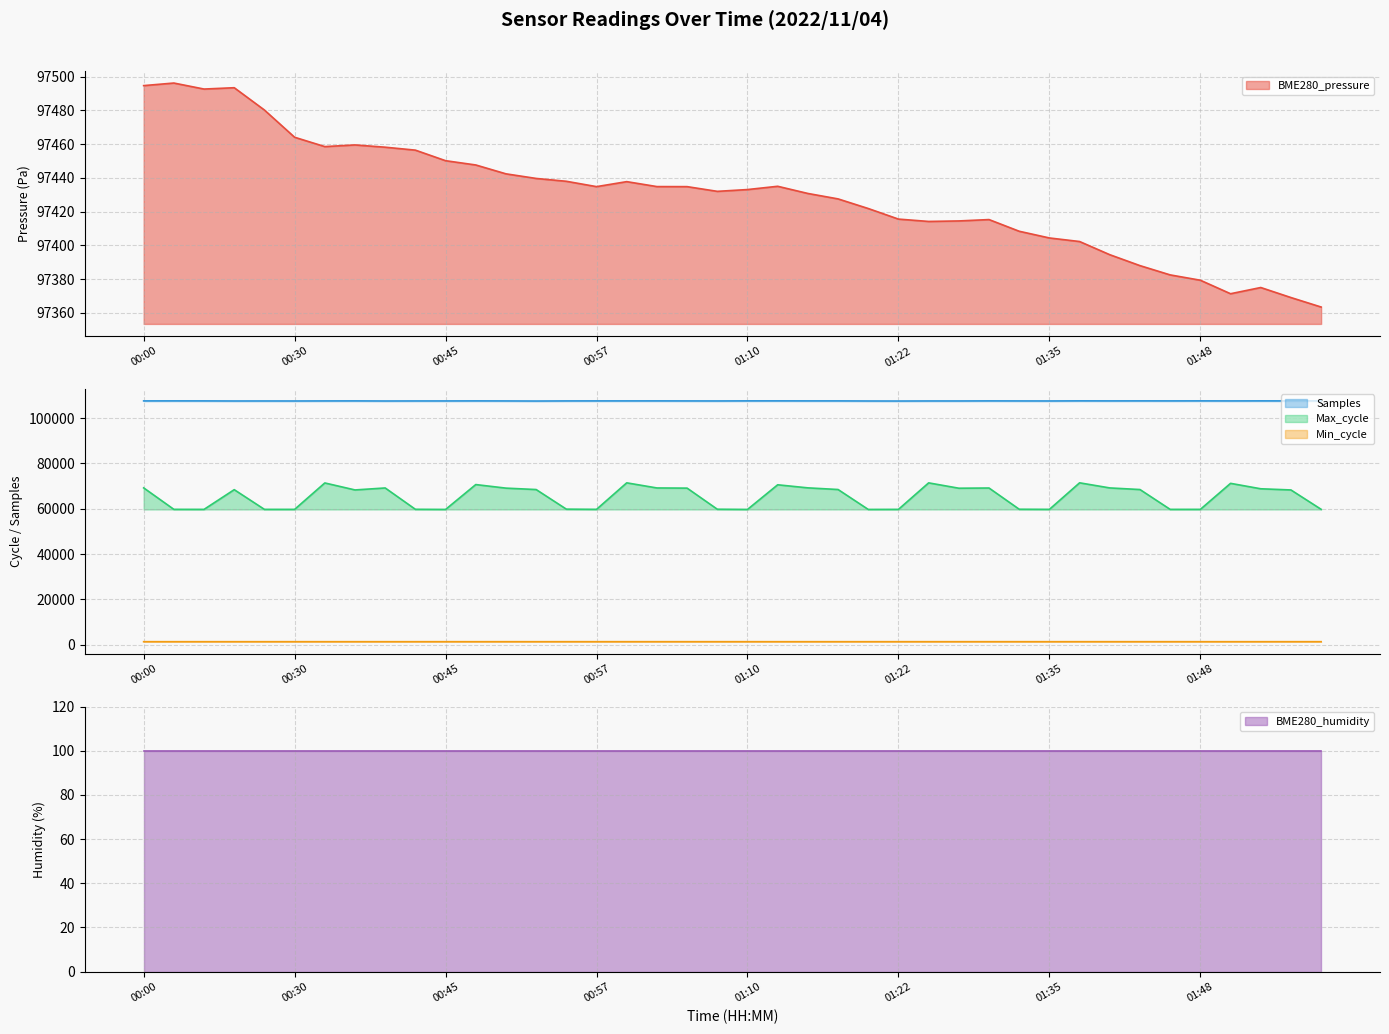

True or false: Samples and Max_cycle intersect in this chart.

False